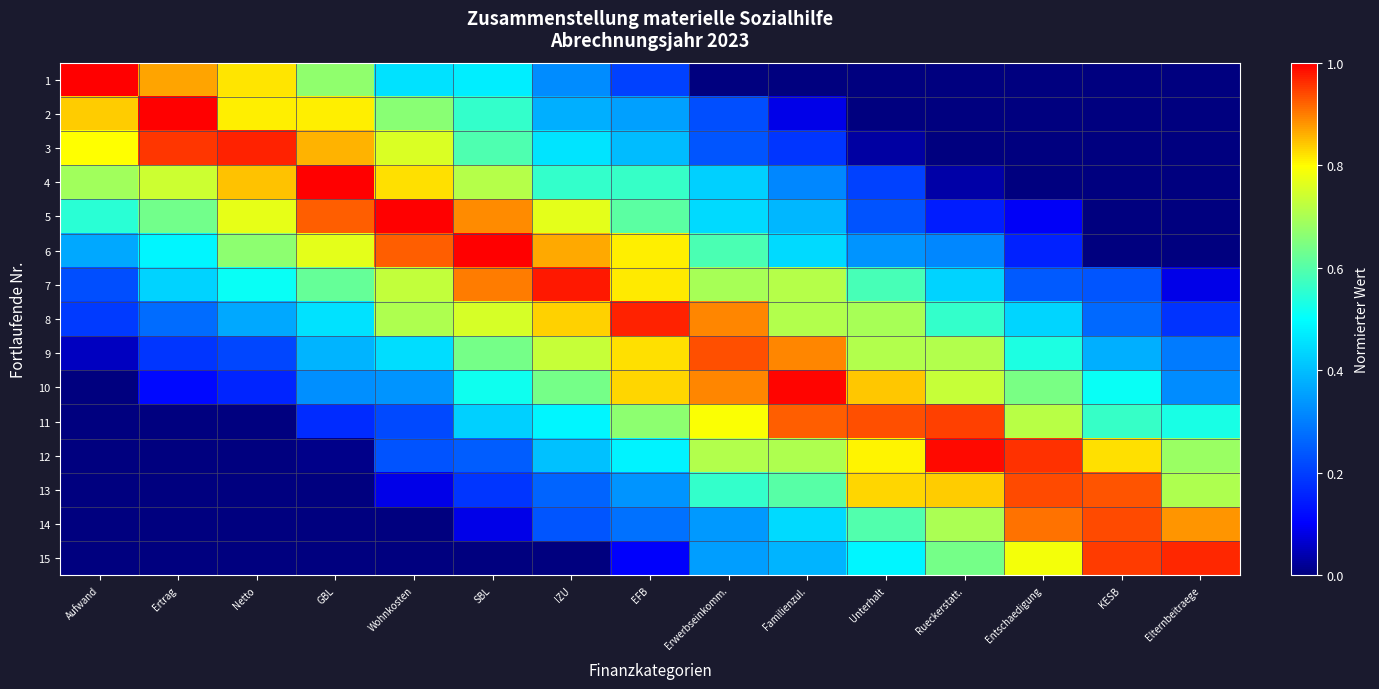

Between SBL and Ertrag, which is larger?

Ertrag